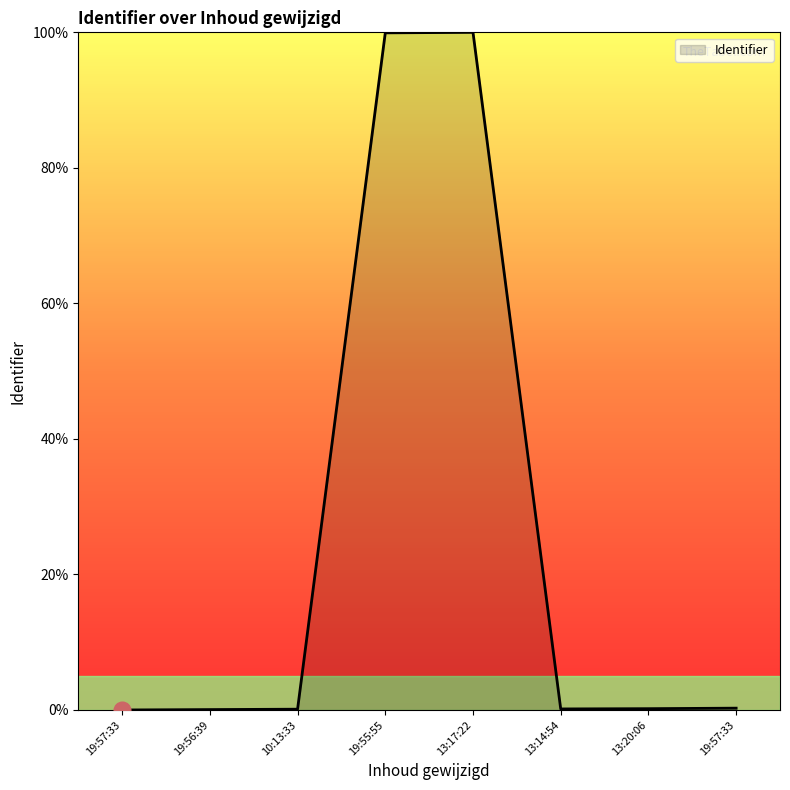

How many categories are shown in the chart?

8